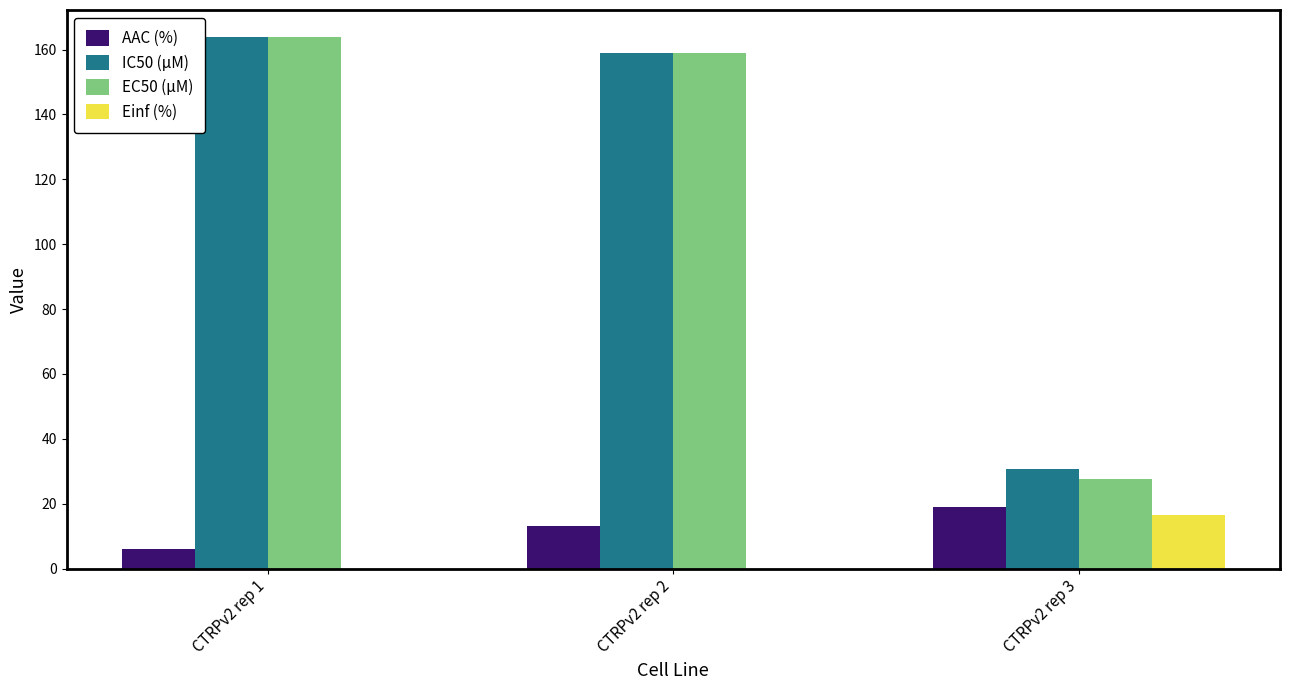

Between CTRPv2 rep 1 and CTRPv2 rep 3, which series saw the biggest shift?

EC50 (µM)